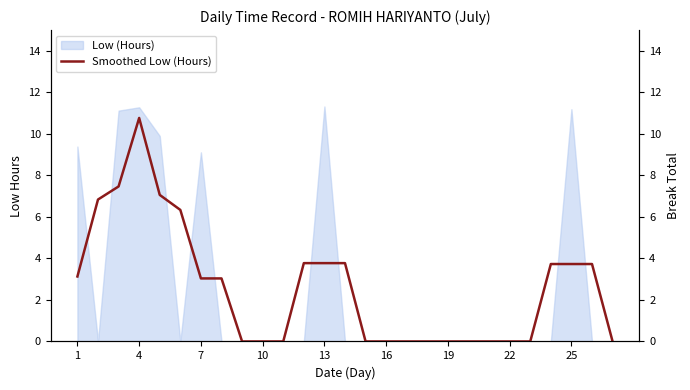

The Low (Hours) series shows 11.3 at 4. True or false?

True